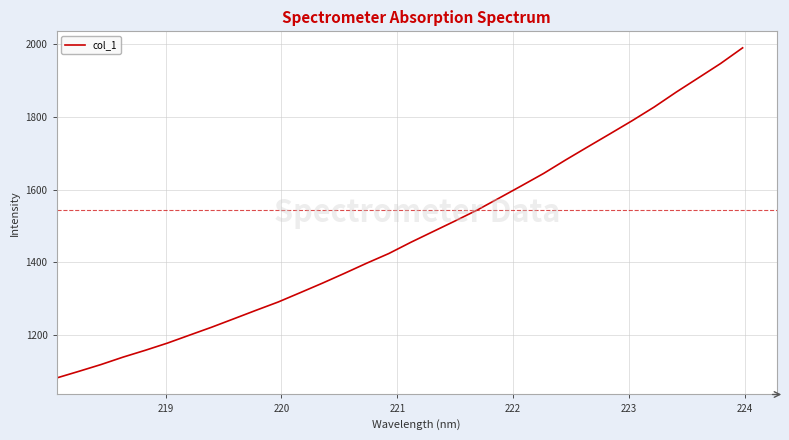

What is the greatest value displayed?

1990.5